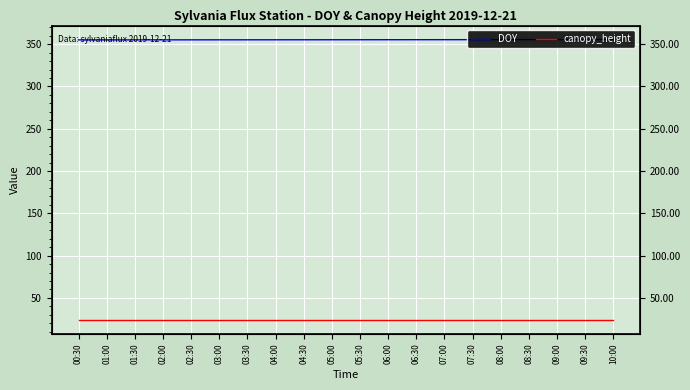

What is the minimum value shown in the chart?

24.0